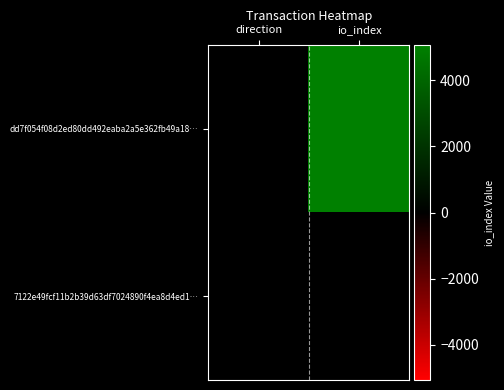

Which series has the largest total across all categories?

dd7f054f08d2ed80dd492eaba2a5e362fb49a18…